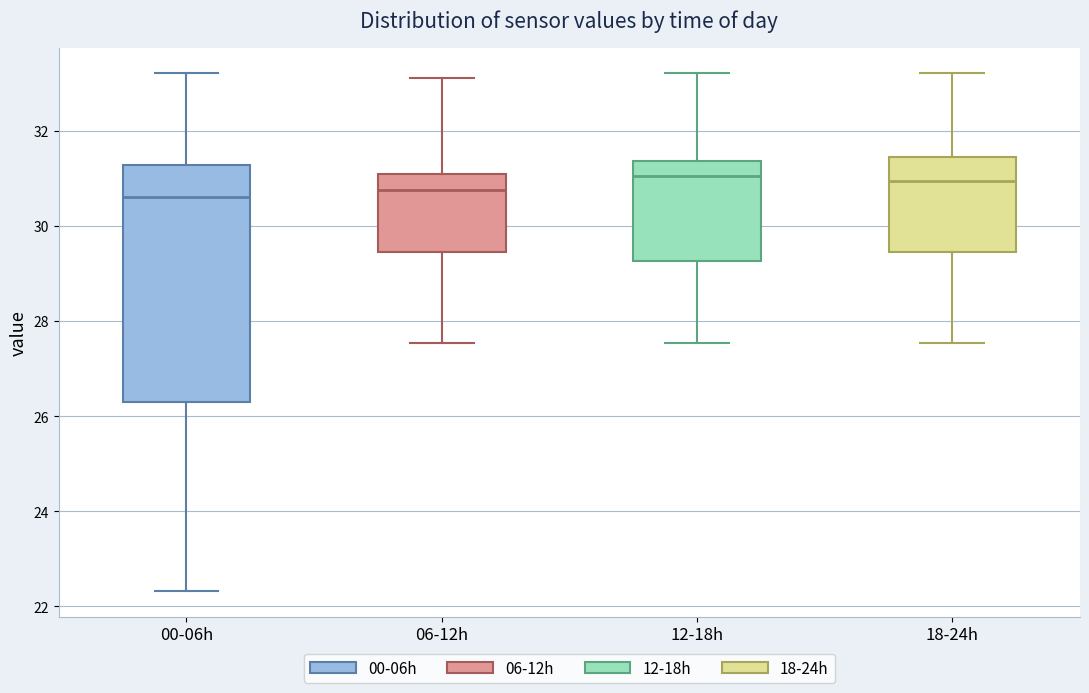

Reading left to right, read every box against the y-axis: the position of its median line, the range the box covers, and the ends of its whiskers. The values are not printed on the chart, so give them approximately, as read against the axis.

00-06h: median 30.6, box 26.2 to 31.2, whiskers 22.4 to 33.2
06-12h: median 30.8, box 29.4 to 31.0, whiskers 27.6 to 33.2
12-18h: median 31.0, box 29.2 to 31.4, whiskers 27.6 to 33.2
18-24h: median 31.0, box 29.4 to 31.4, whiskers 27.6 to 33.2